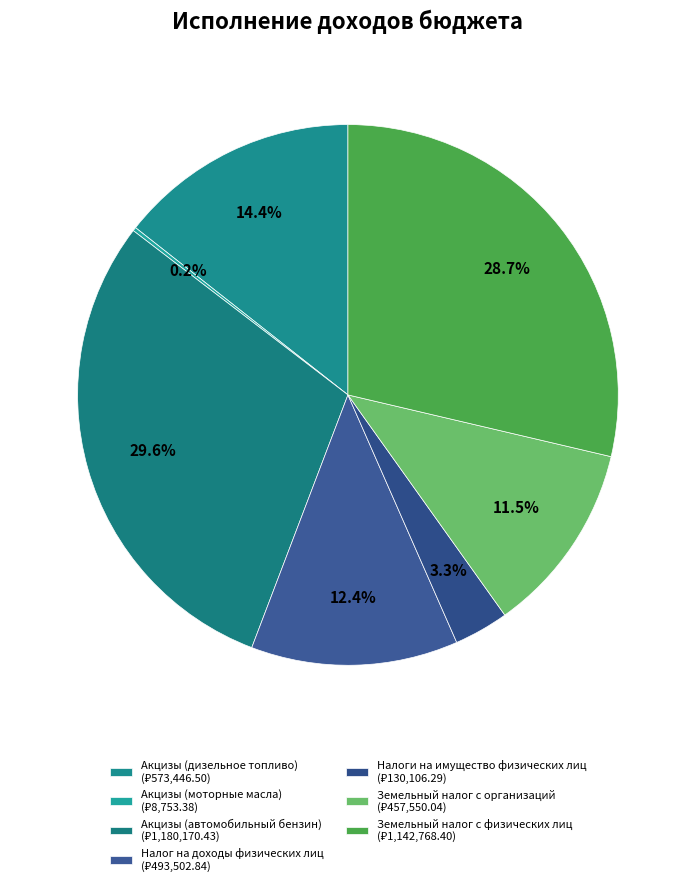

Which category has the biggest portion of the pie?

Акцизы (автомобильный бензин)